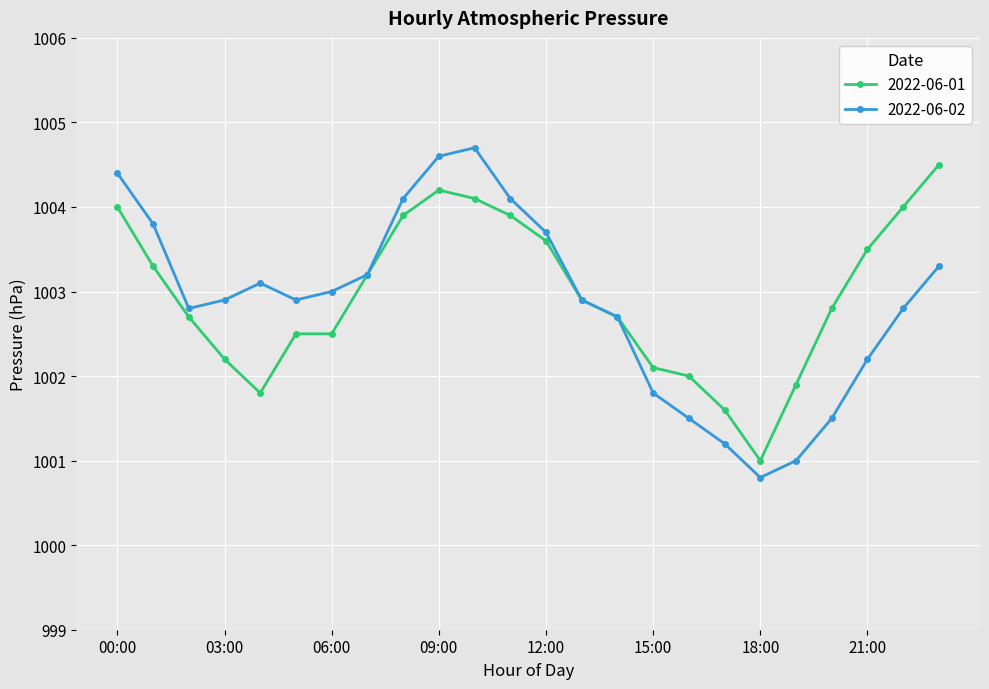

Which series has the widest spread of values?

2022-06-02